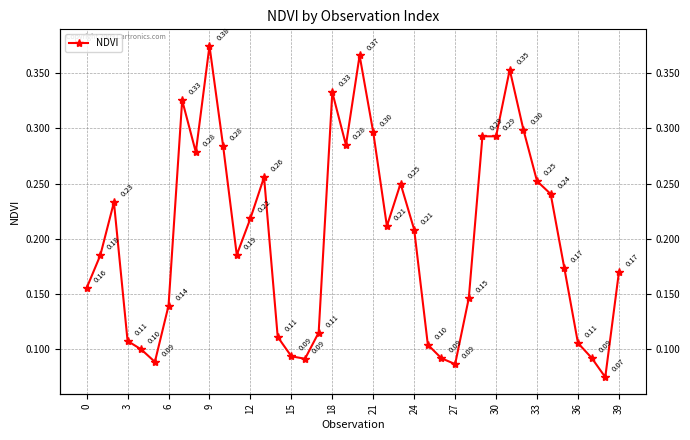

How many lines are shown in the chart?

1